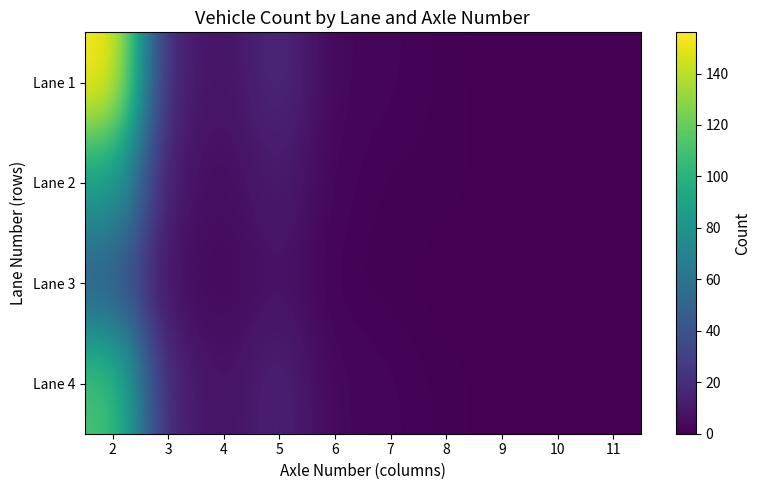

Rank the series by their maximum value, from highest to lowest.

Lane 1, Lane 4, Lane 2, Lane 3